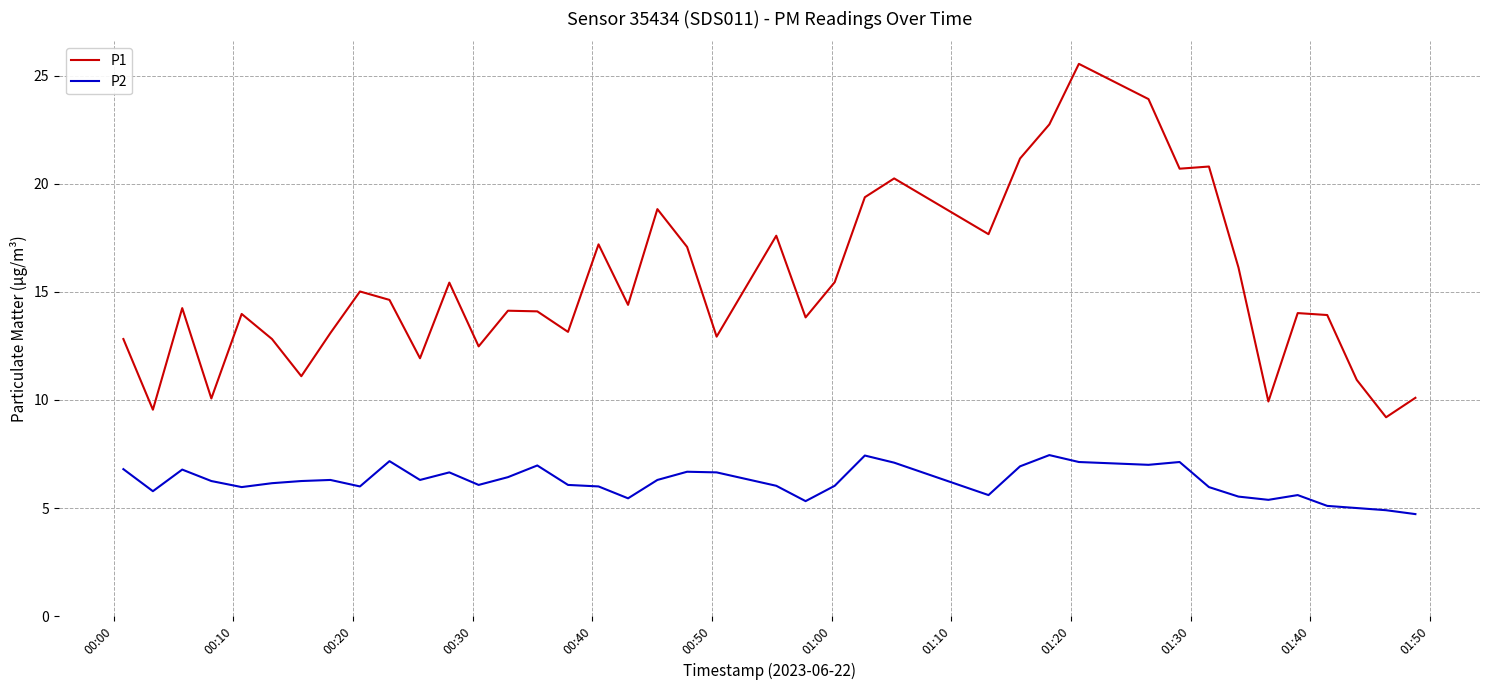

True or false: P2 has more than 2 points higher than both neighbors.

True